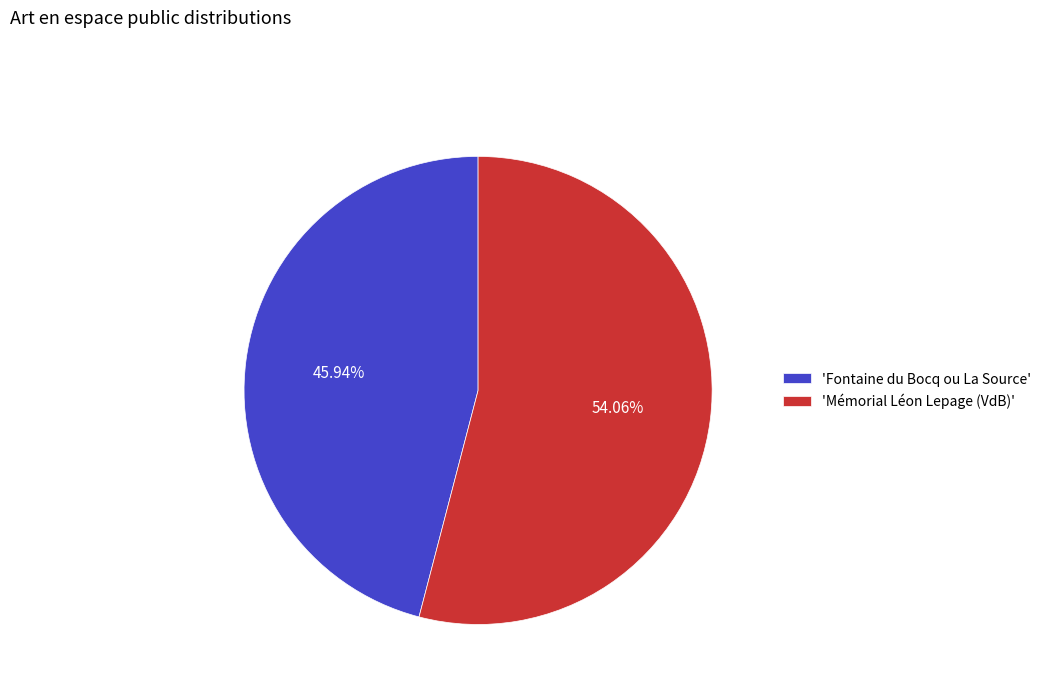

Is there a majority slice in this chart?

Yes